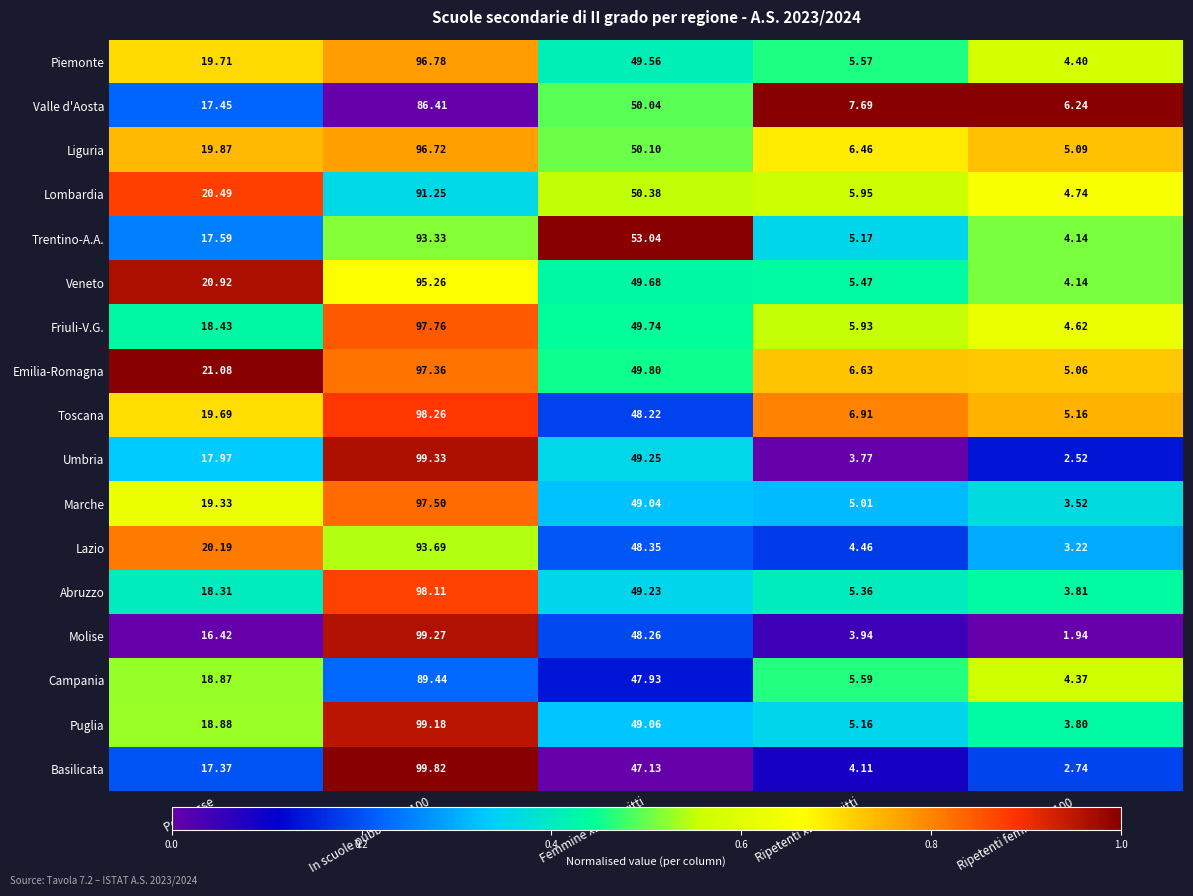

Where does the Lazio series first go above 20?

Per classe